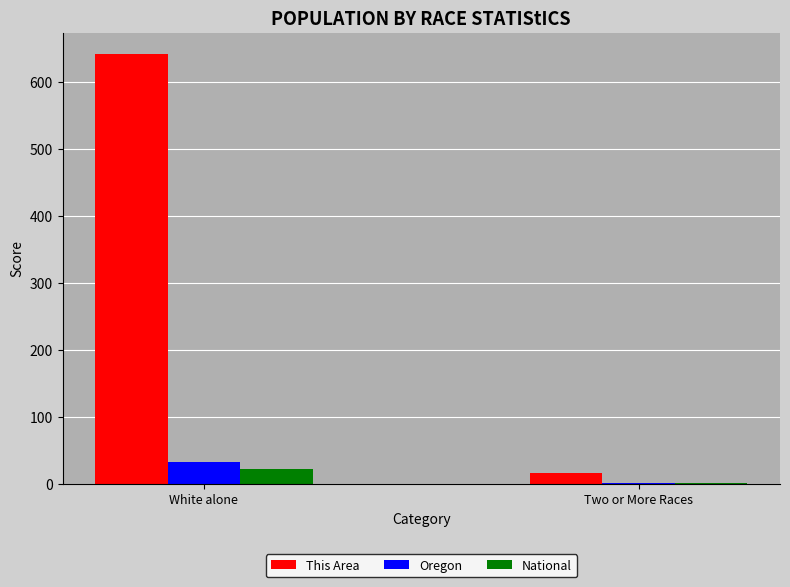

Between White alone and Two or More Races, which series saw the biggest shift?

This Area